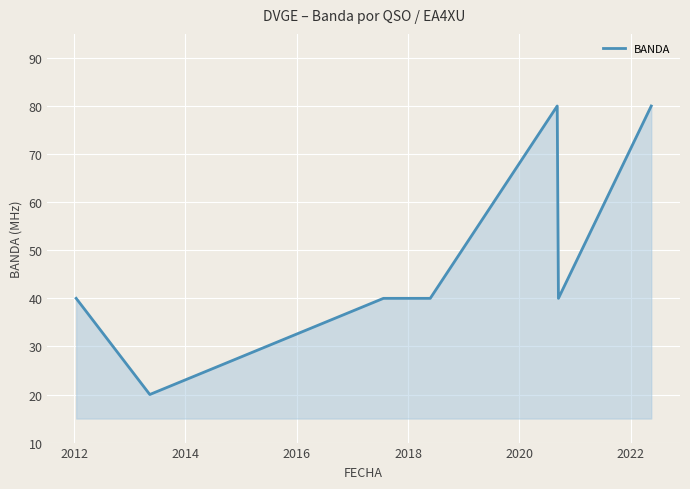

What is the minimum value shown in the chart?

20